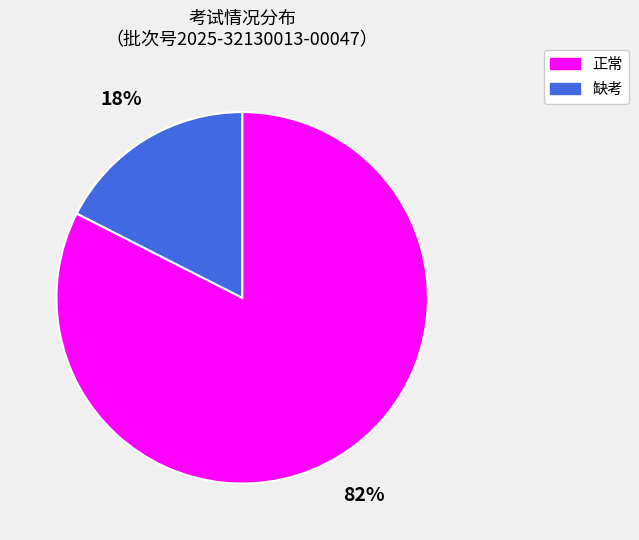

How many slices are in this pie chart?

2